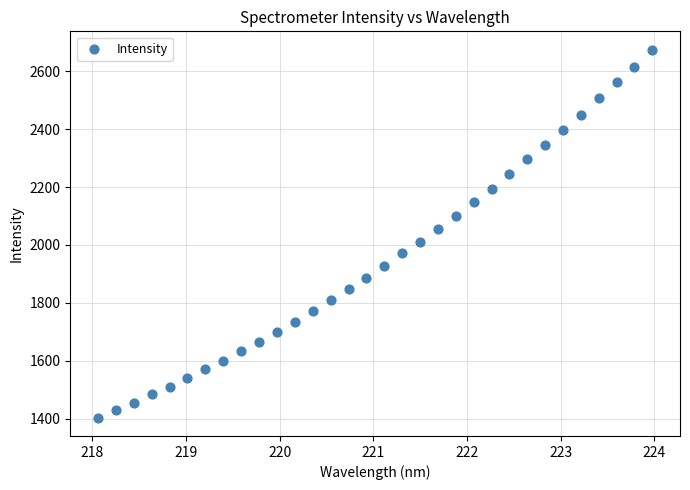

What is the range of Y values (max minus min)?

1269.8